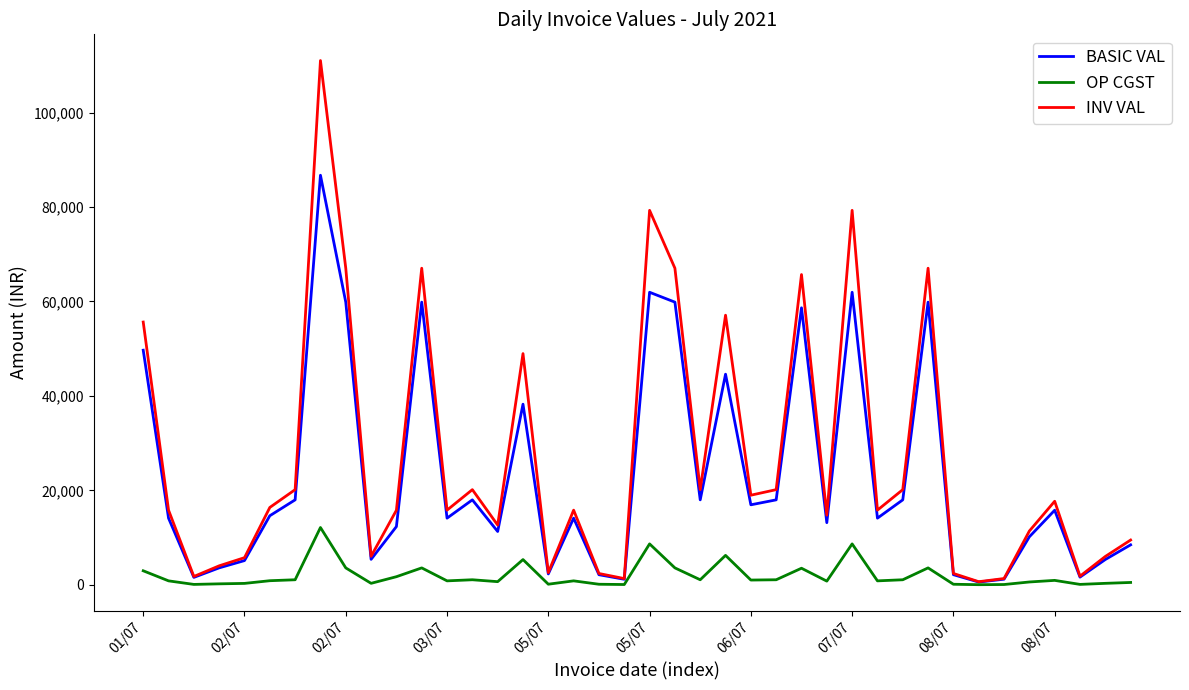

At how many categories does at least one series exceed 62144?

8